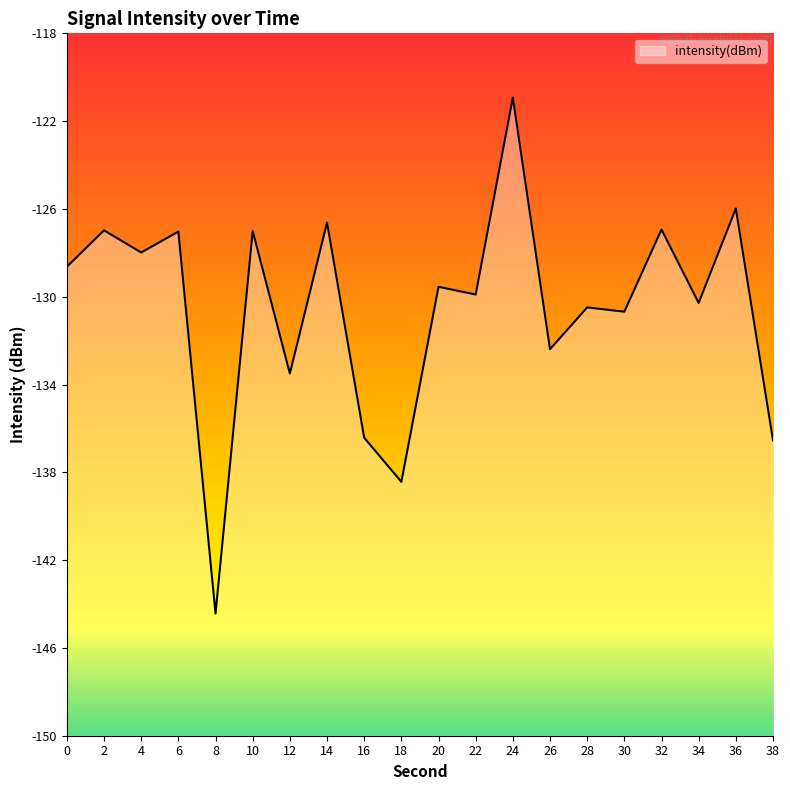

Where is the first local minimum?

4